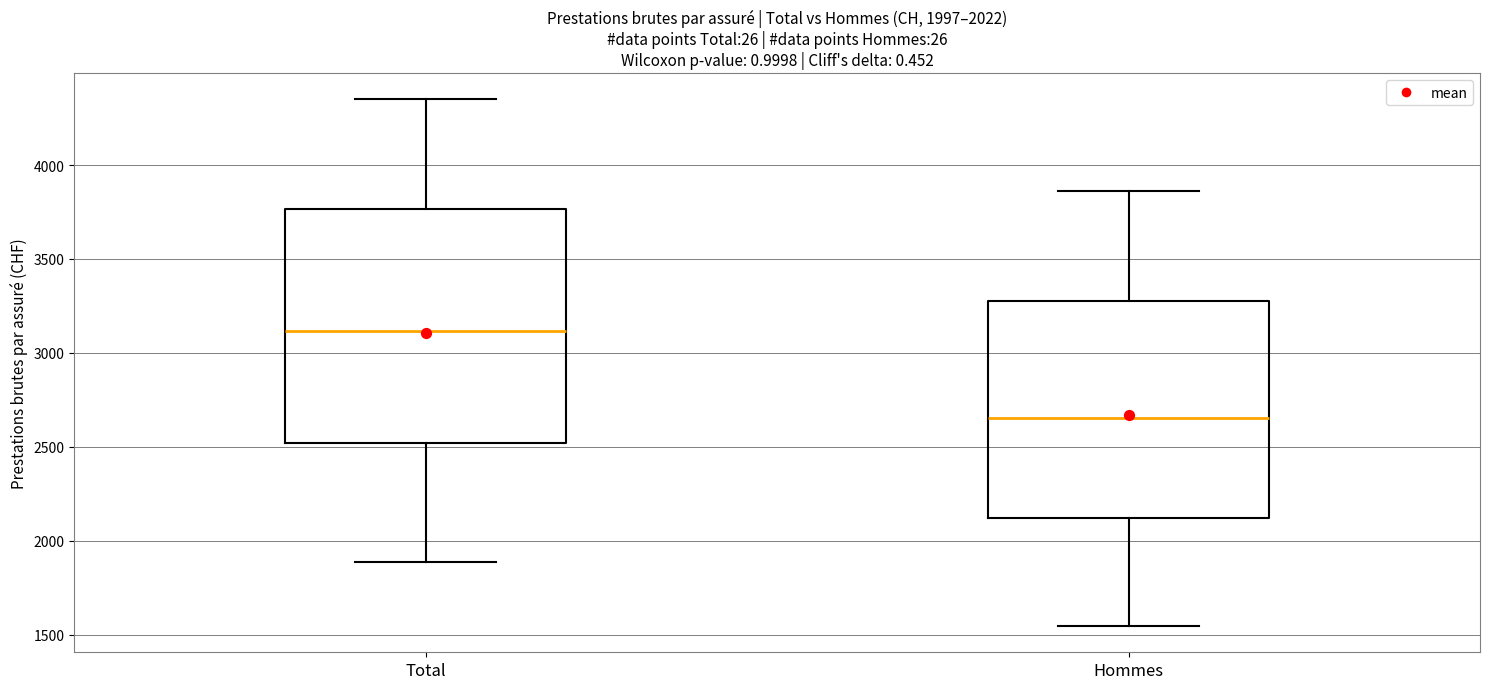

Which box is the tallest, from its lower edge to its upper edge?

Total